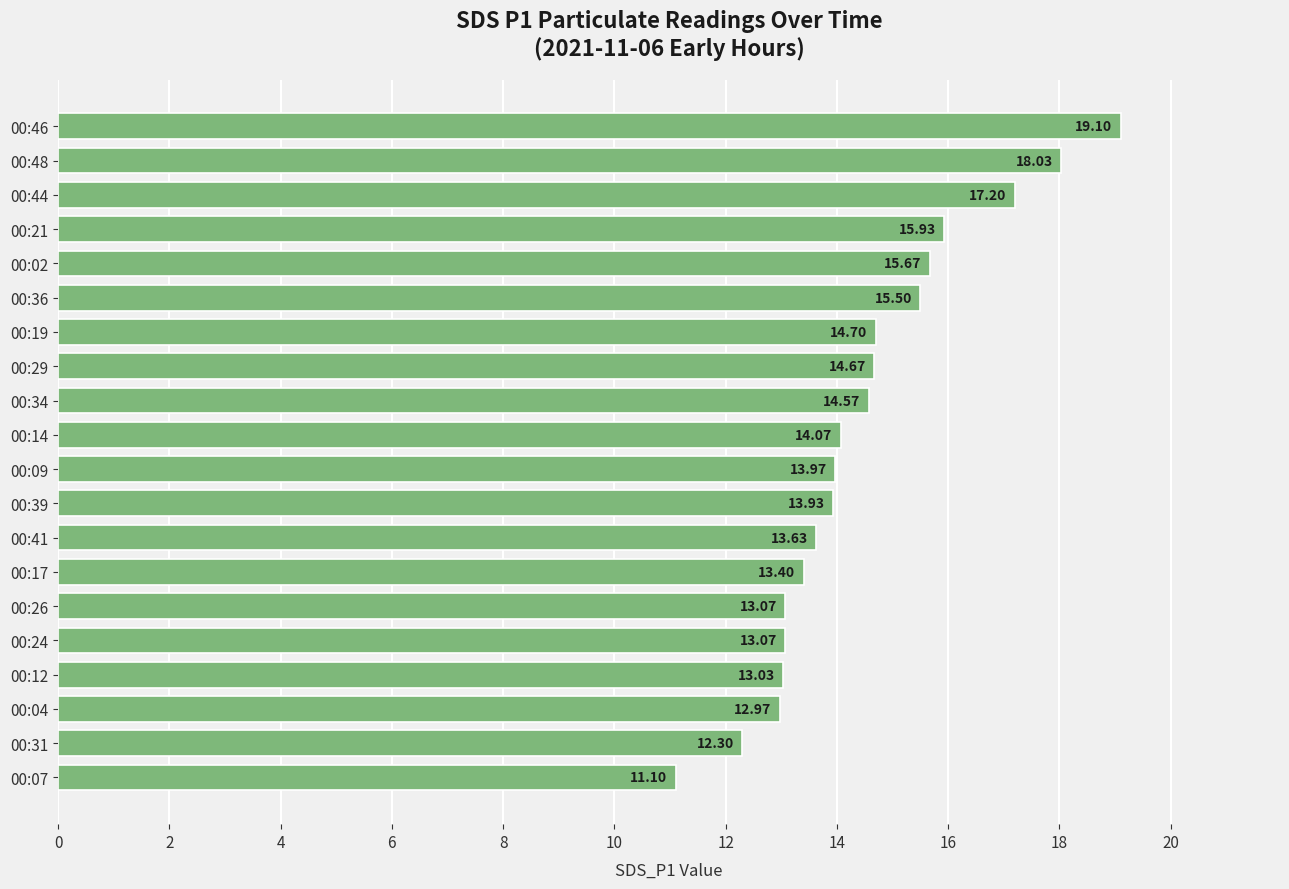

What is the sum of all values?

289.9